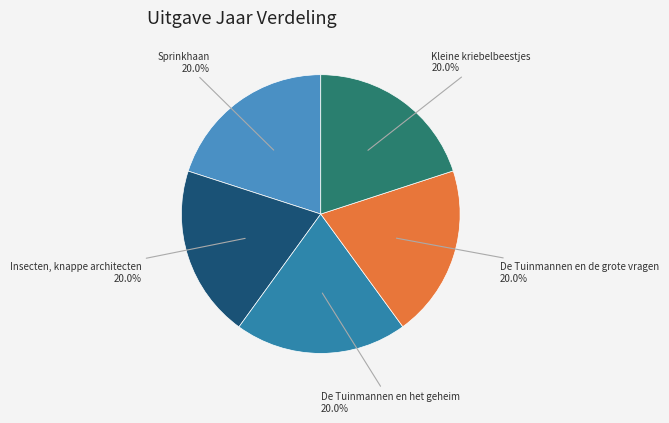

What portion of the pie excludes De Tuinmannen en de grote vragen?

80.0%